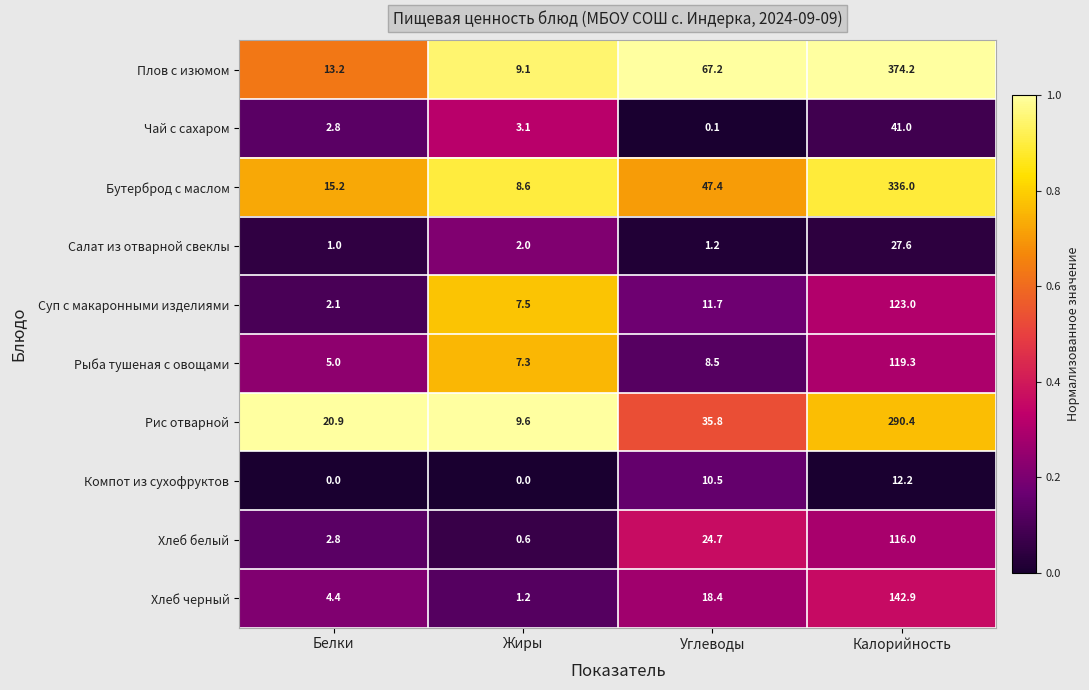

What is the maximum value shown in the chart?

374.2